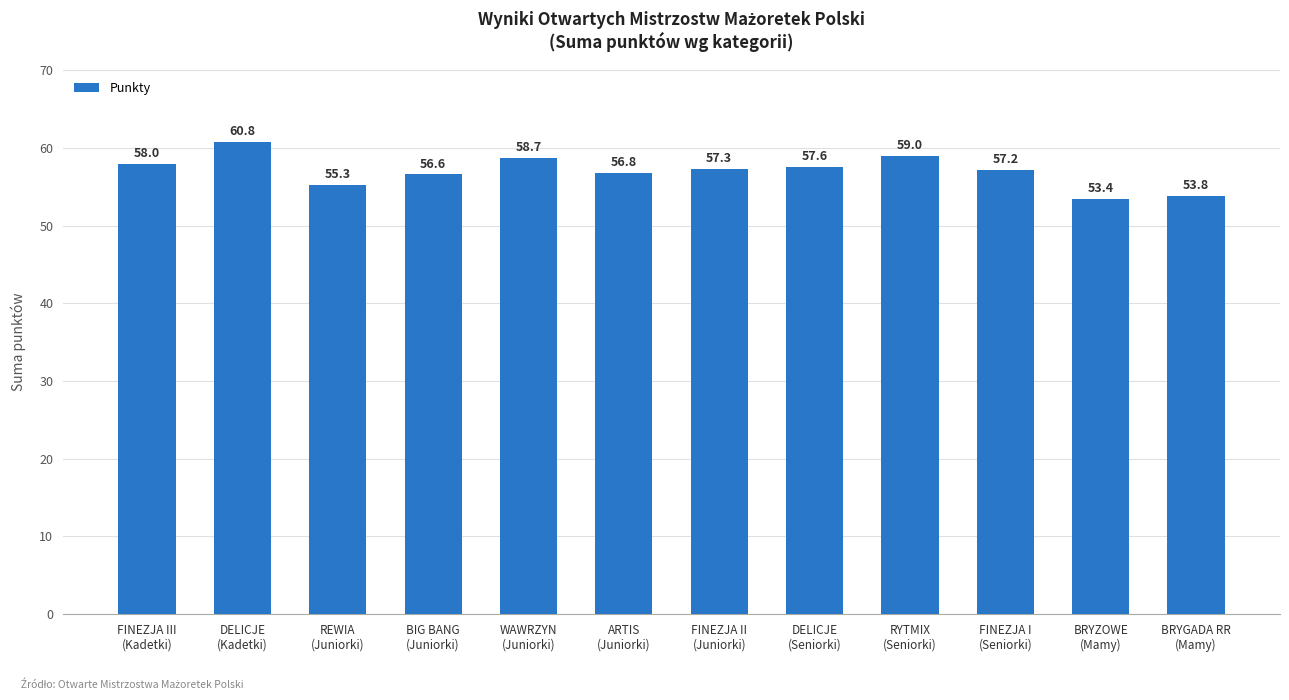

Which category has the highest value across all series?

DELICJE
(Kadetki)